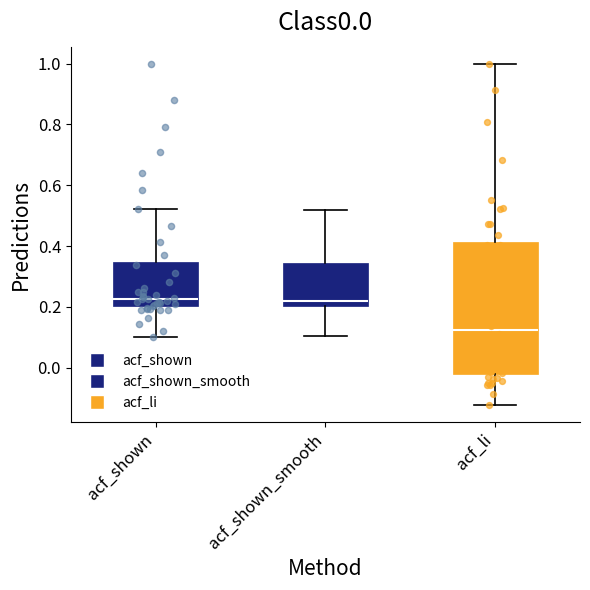

Reading left to right, transcribe this box plot: for each box, give where its median line is, the range the box spans, and where its two whiskers end, as read against the y-axis. The values are not printed on the chart, so give them approximately, as read against the axis.

acf_shown: median 0.22, box 0.20 to 0.34, whiskers 0.10 to 0.52
acf_shown_smooth: median 0.22, box 0.20 to 0.34, whiskers 0.10 to 0.52
acf_li: median 0.12, box -0.02 to 0.42, whiskers -0.12 to 1.00